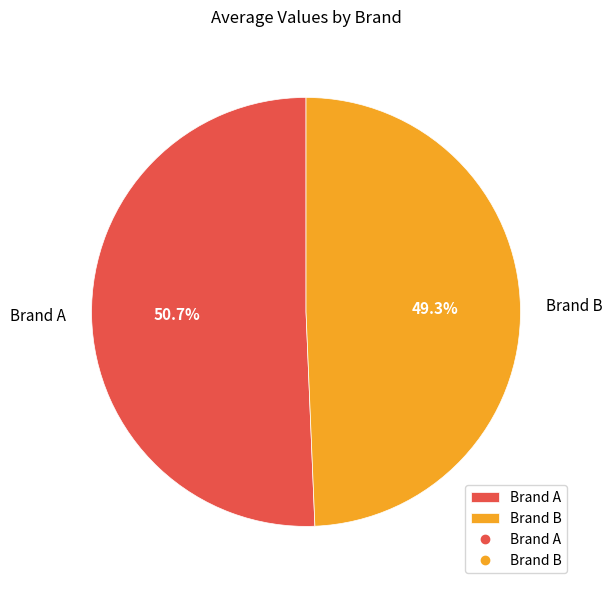

Does Brand B account for over 50% of the chart?

No